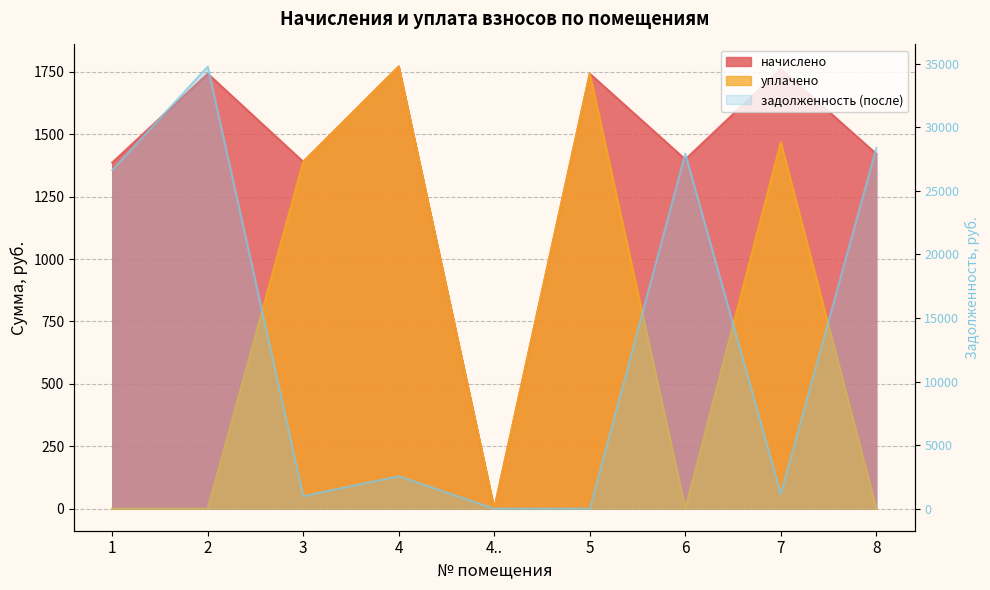

Rank the series by their maximum value, from highest to lowest.

задолженность (после), начислено, уплачено